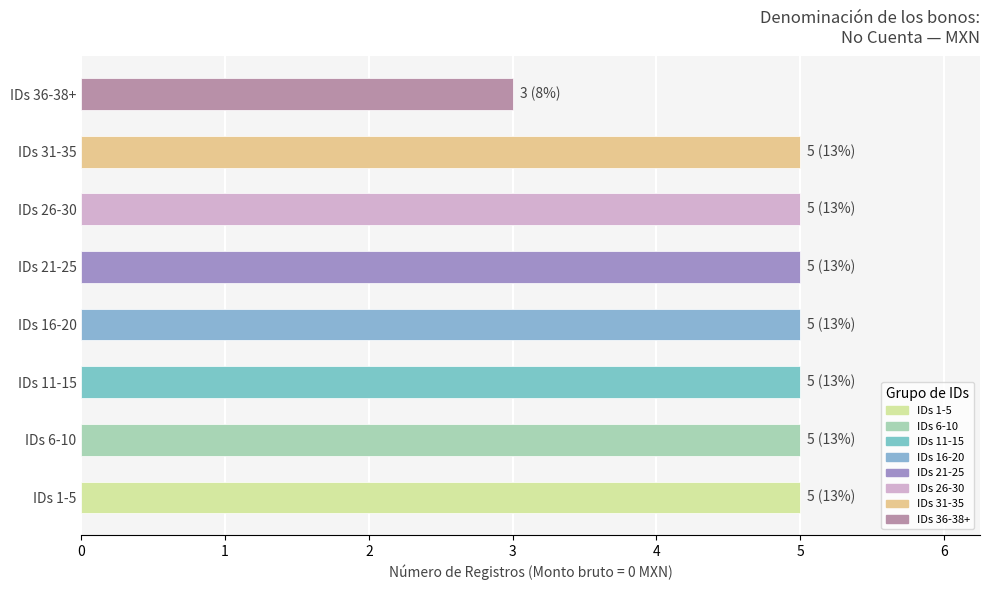

The value at IDs 16-20 is 5. True or false?

True